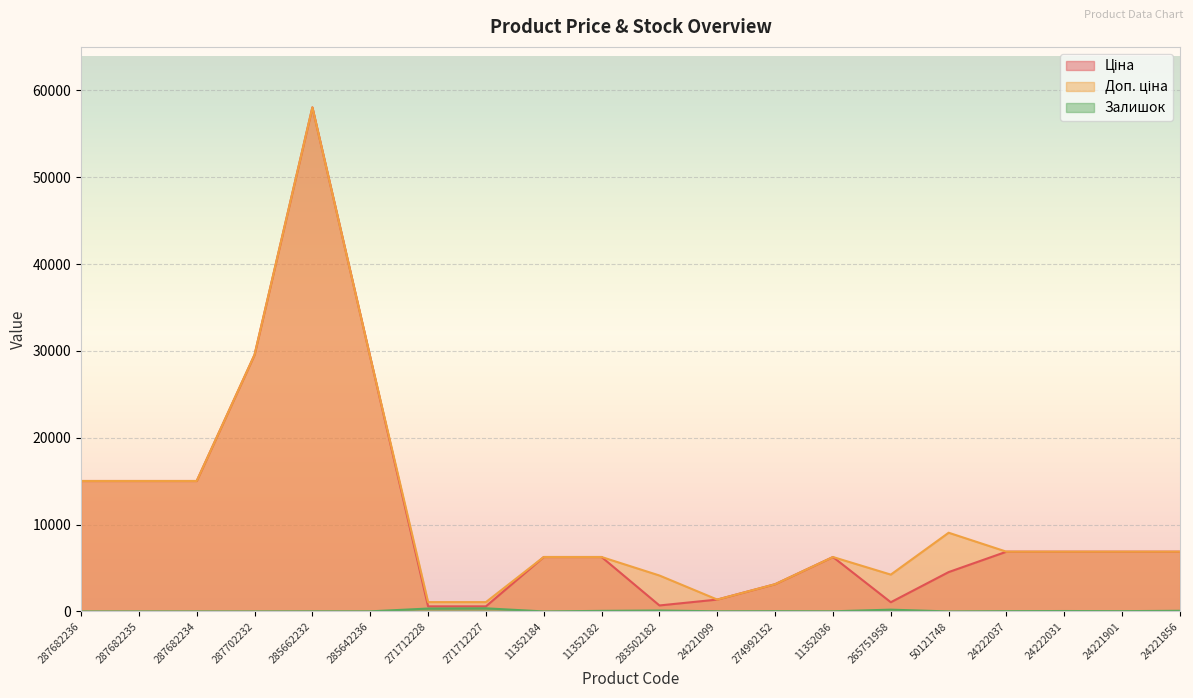

The Ціна series shows 15019.2 at 287682234. True or false?

True